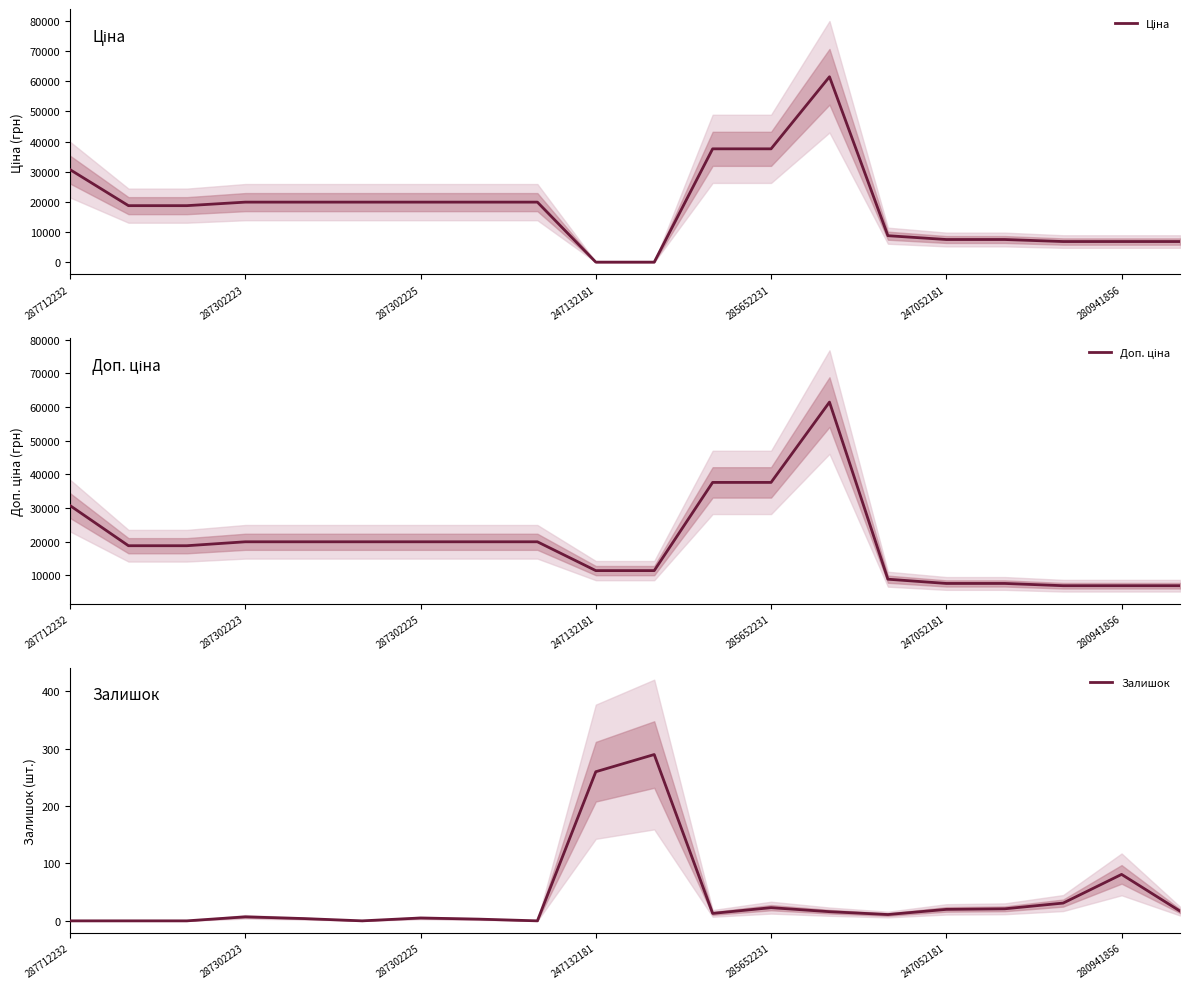

True or false: Залишок and Доп. ціна cross at least once.

False